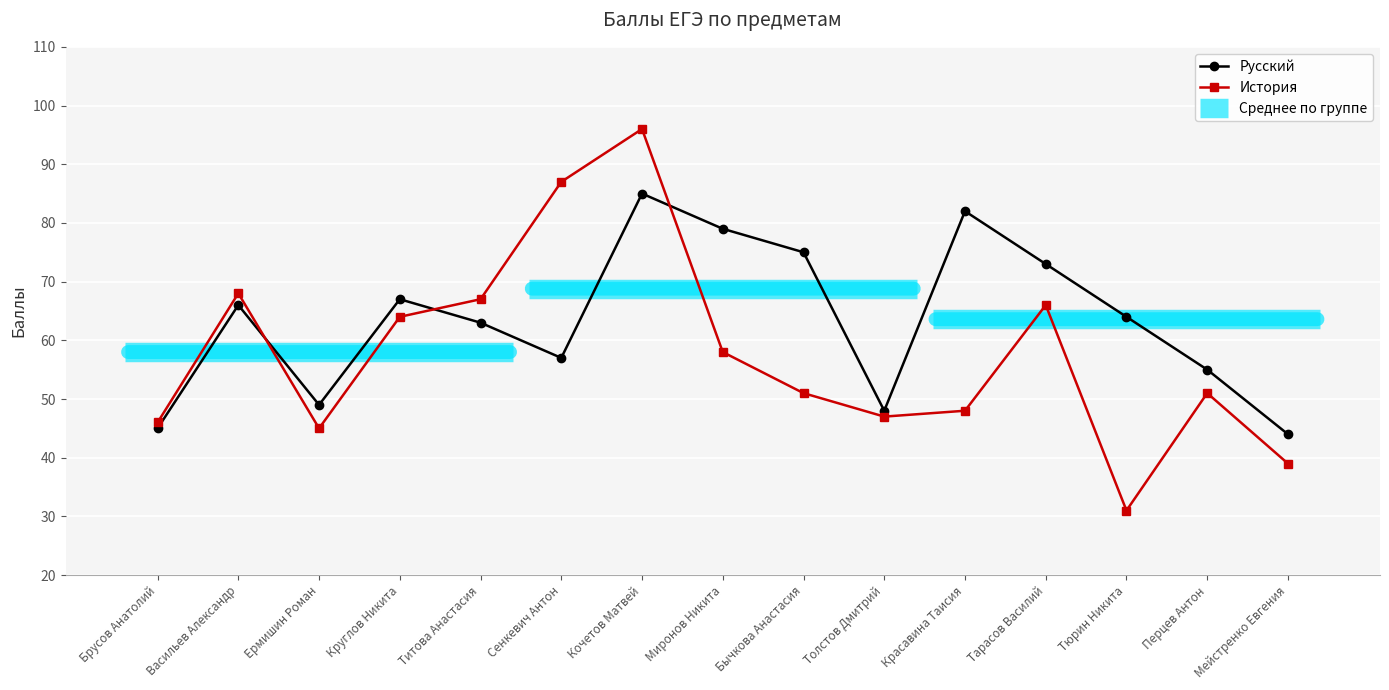

The Русский series shows 45 at Брусов Анатолий. True or false?

True